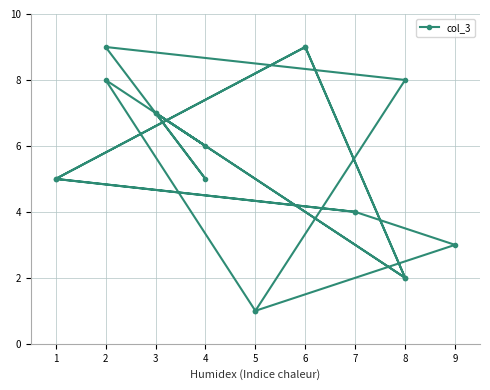

How many data points are less than 5?

7